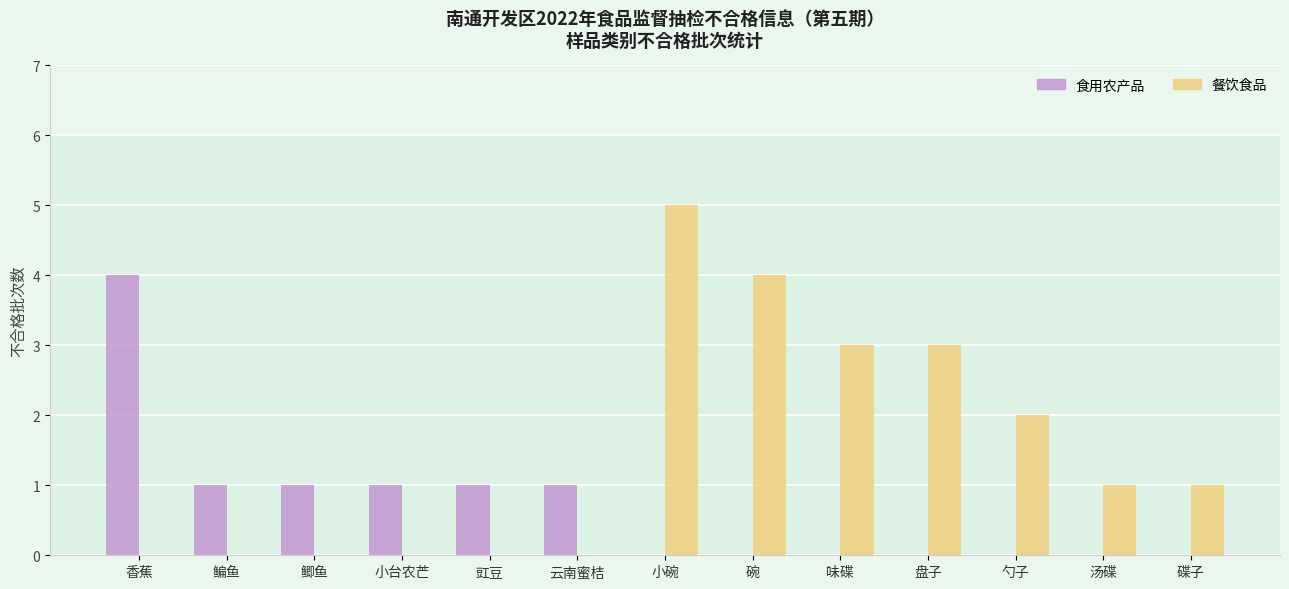

Is it true that 餐饮食品 equals 5 at 小碗?

True